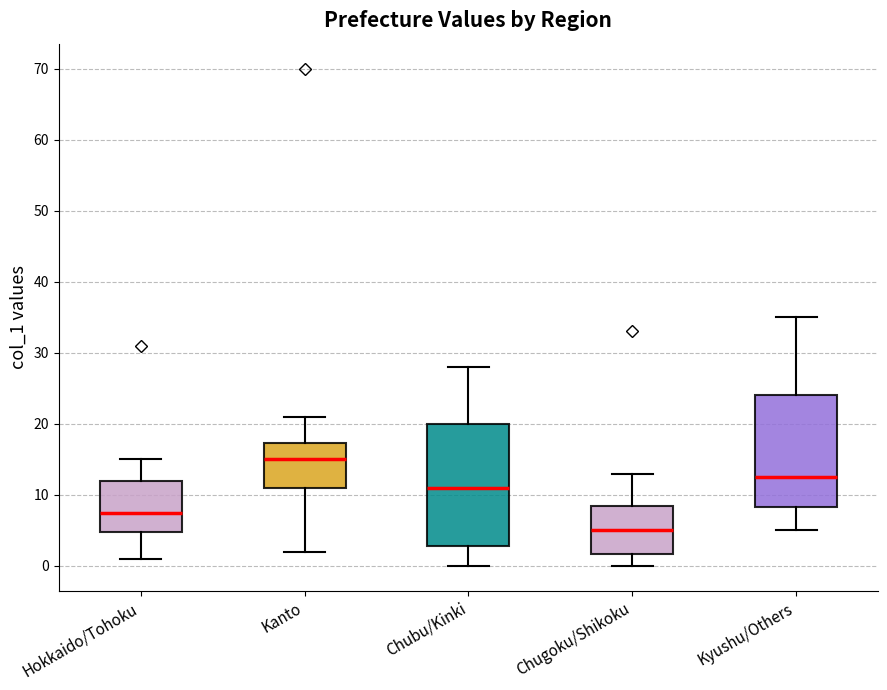

Reading left to right, transcribe this box plot: for each box, give where its median line is, the range the box spans, and where its two whiskers end, as read against the y-axis. The values are not printed on the chart, so give them approximately, as read against the axis.

Hokkaido/Tohoku: median 8, box 5 to 12, whiskers 1 to 15
Kanto: median 15, box 11 to 17, whiskers 2 to 21
Chubu/Kinki: median 11, box 3 to 20, whiskers 0 to 28
Chugoku/Shikoku: median 5, box 2 to 9, whiskers 0 to 13
Kyushu/Others: median 13, box 8 to 24, whiskers 5 to 35